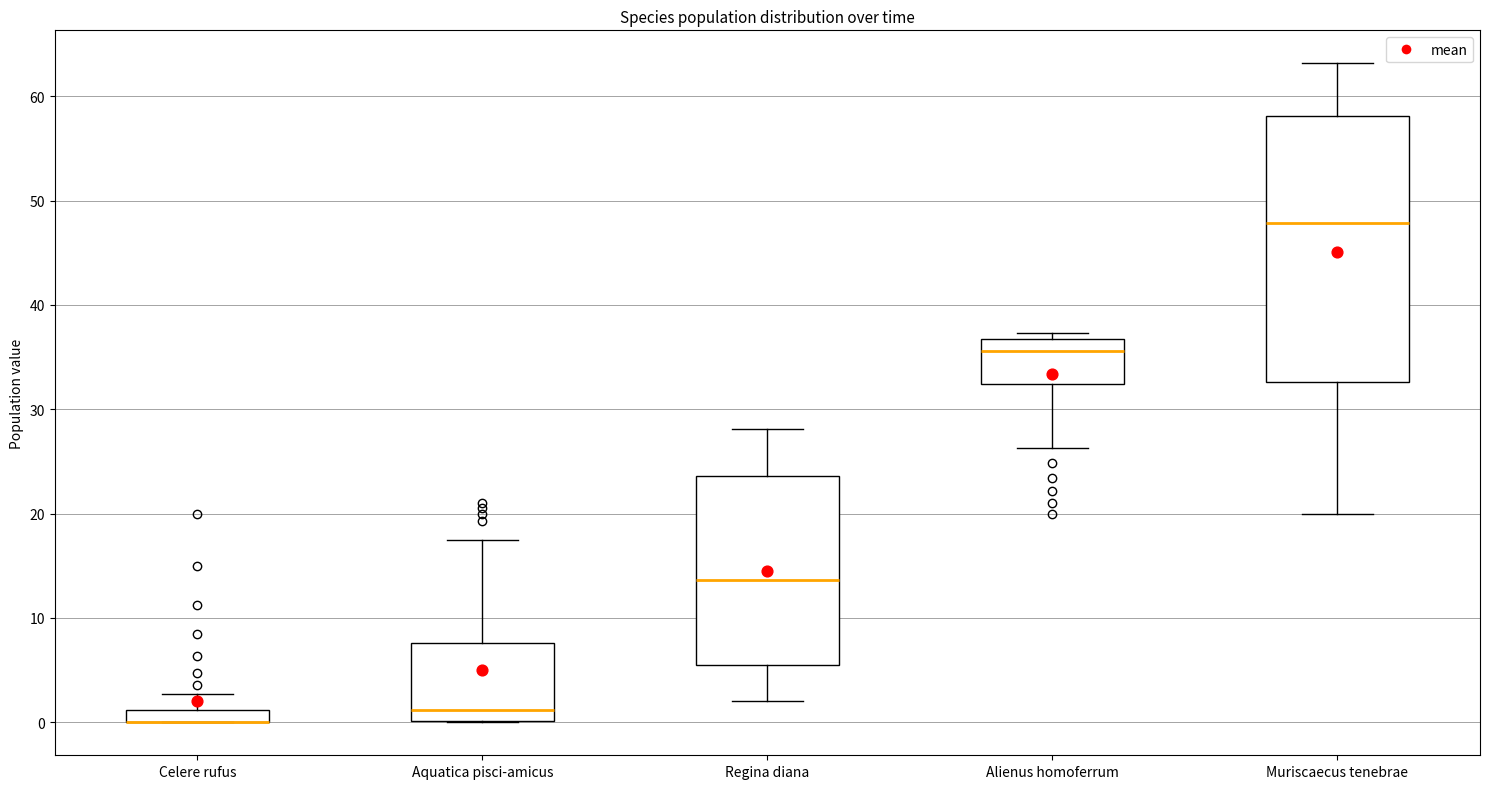

Which box is the tallest, from its lower edge to its upper edge?

Muriscaecus tenebrae